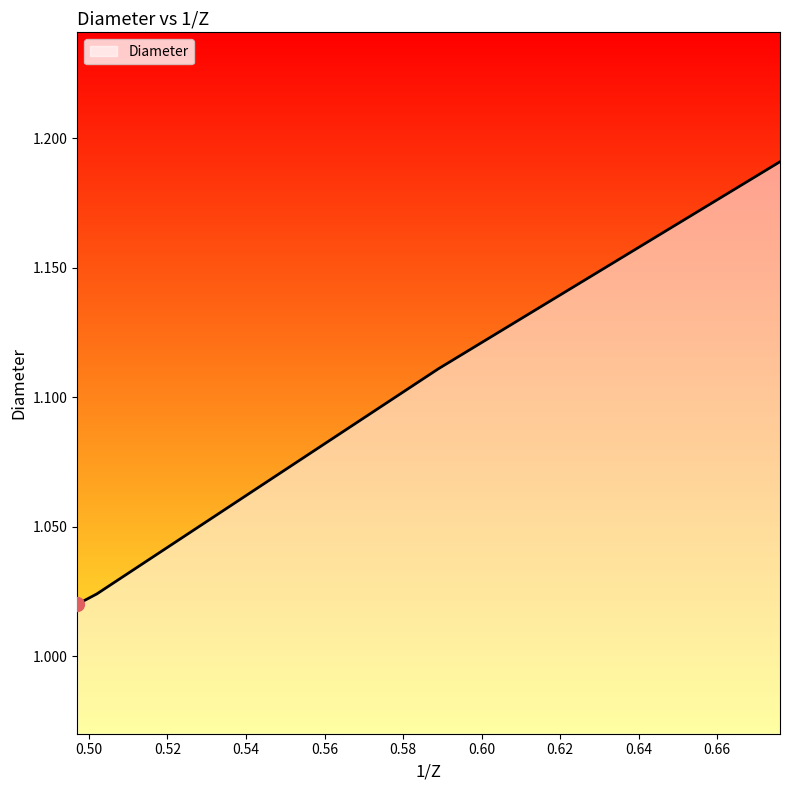

Count the values in the range 1 to 2.

4